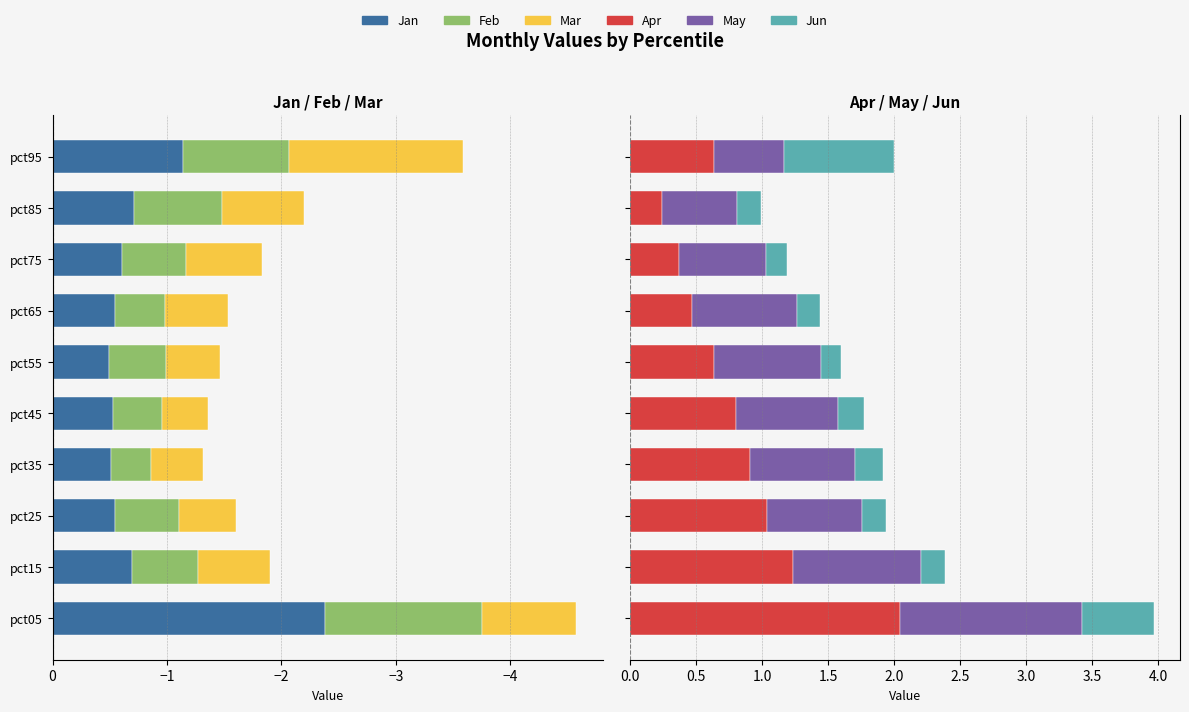

The value of May at pct95 is 0.5. True or false?

True